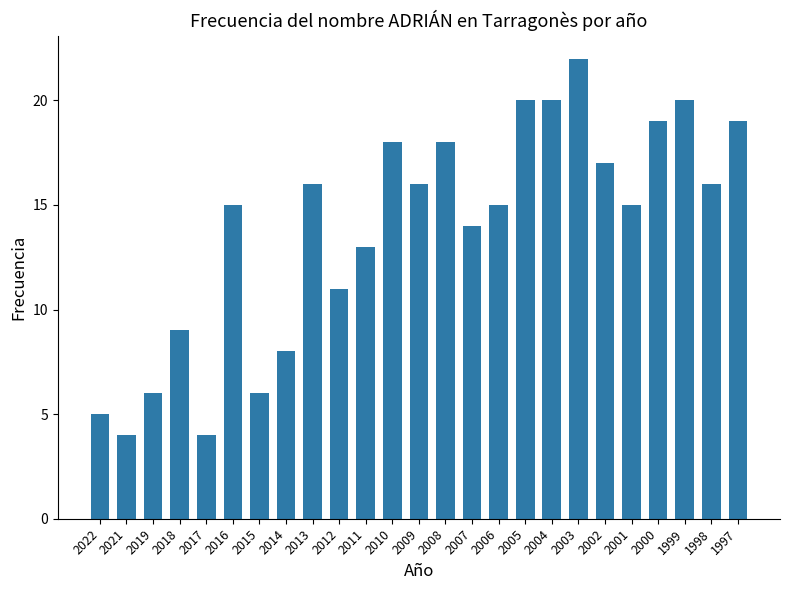

Does the chart contain stacked bars?

No